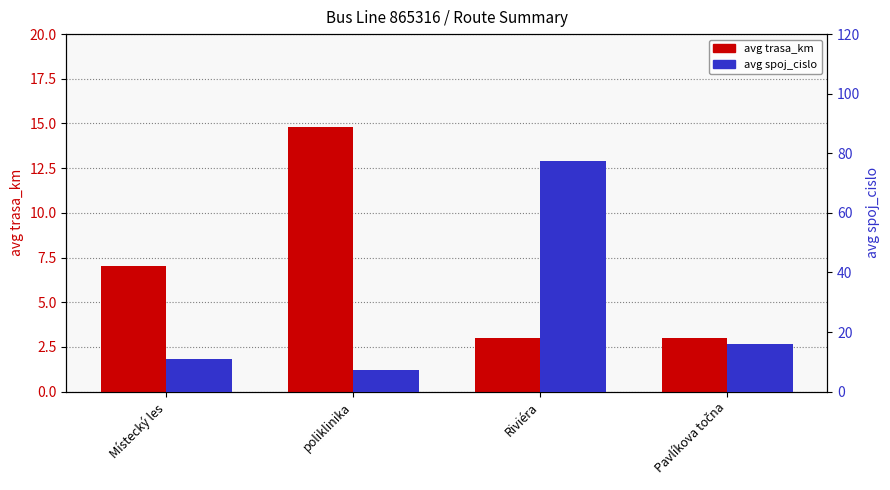

Read the avg spoj_cislo value at Riviéra.

77.3